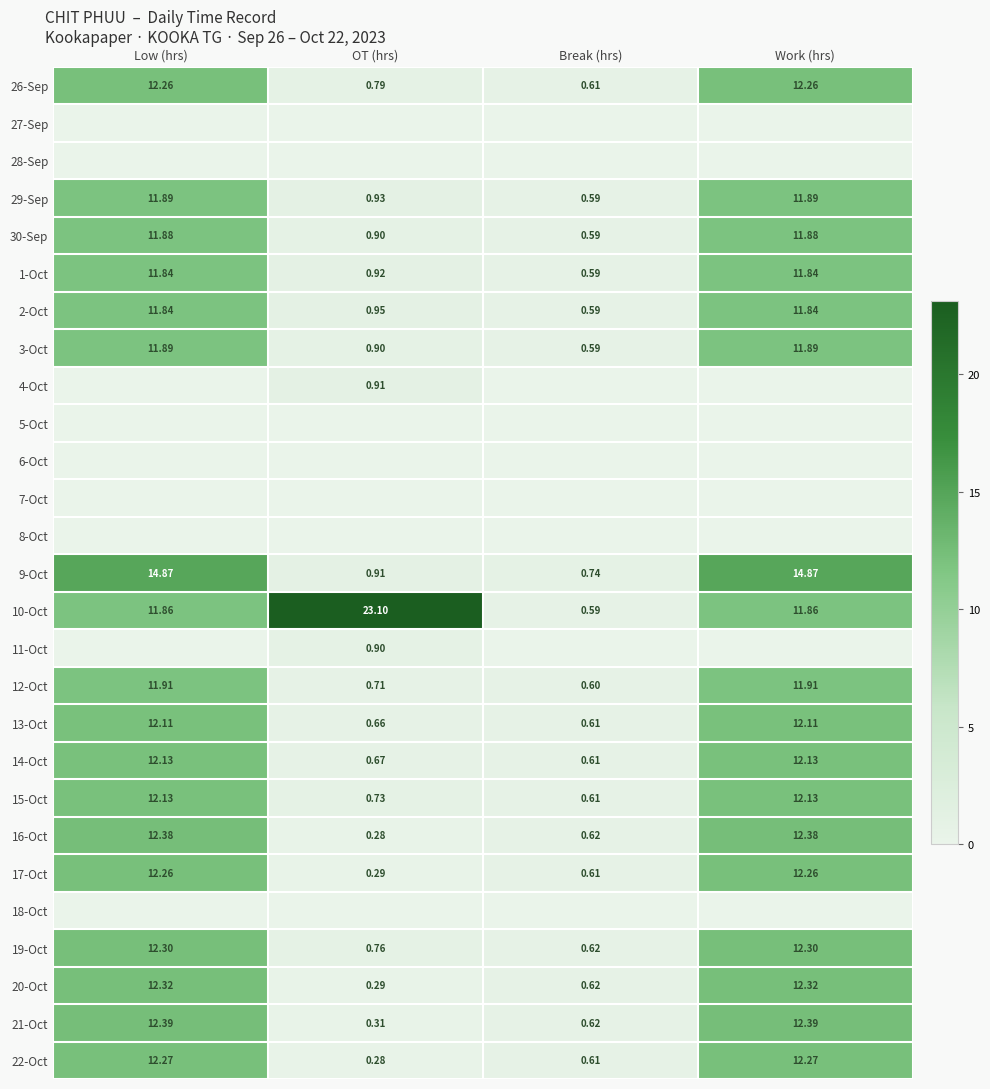

At how many categories does at least one series exceed 13?

3